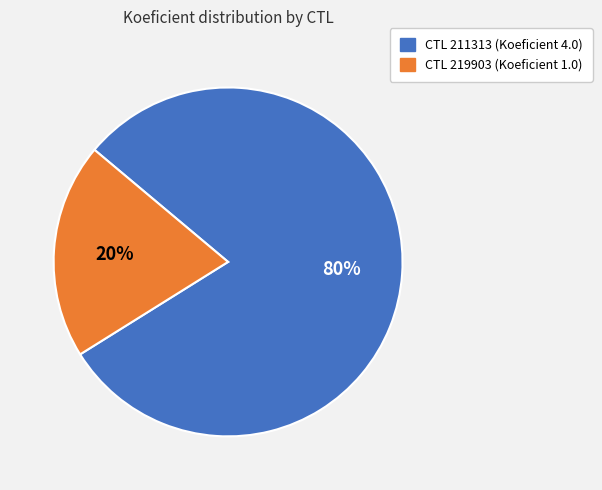

Does any single category account for the majority?

Yes